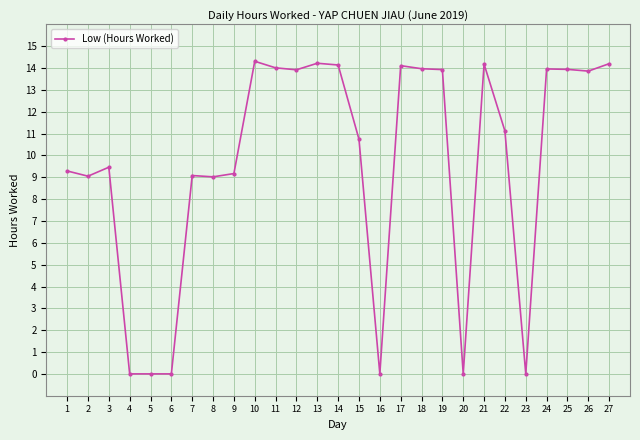

How many lines are shown in the chart?

1